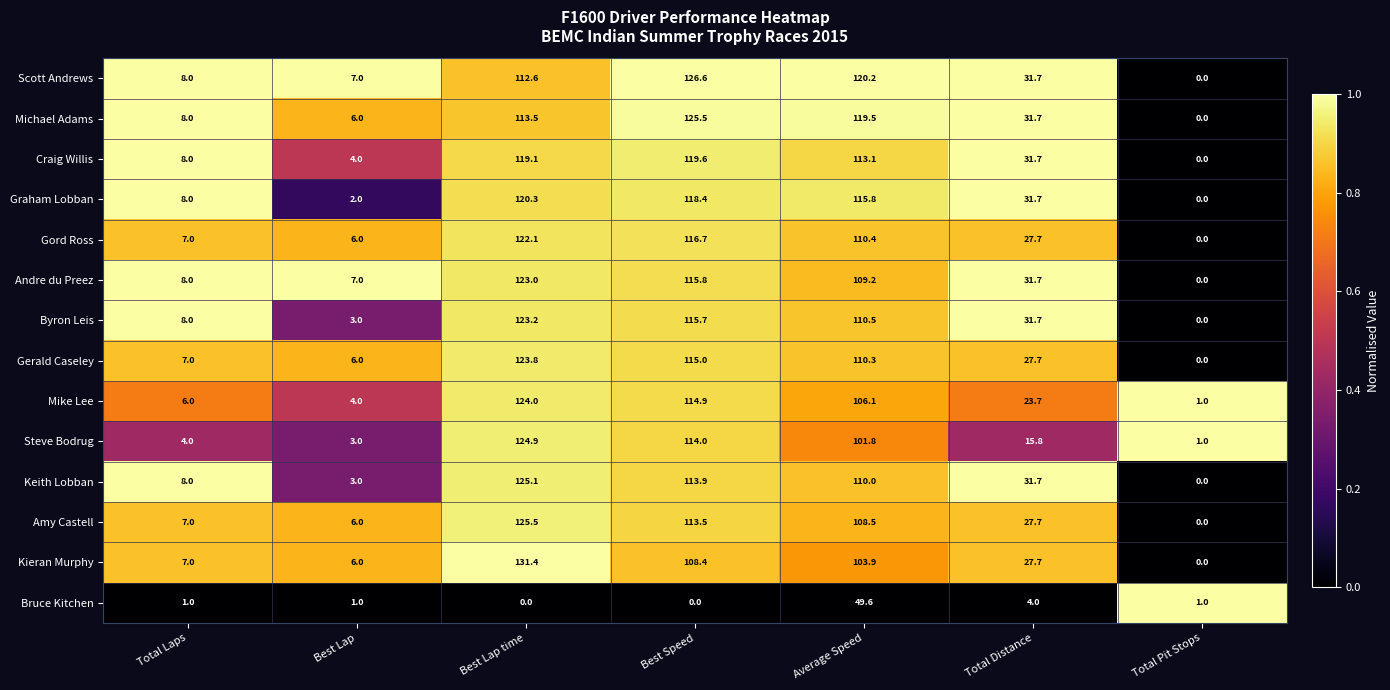

True or false: Byron Leis has a value of 123.2 at Best Lap time.

True